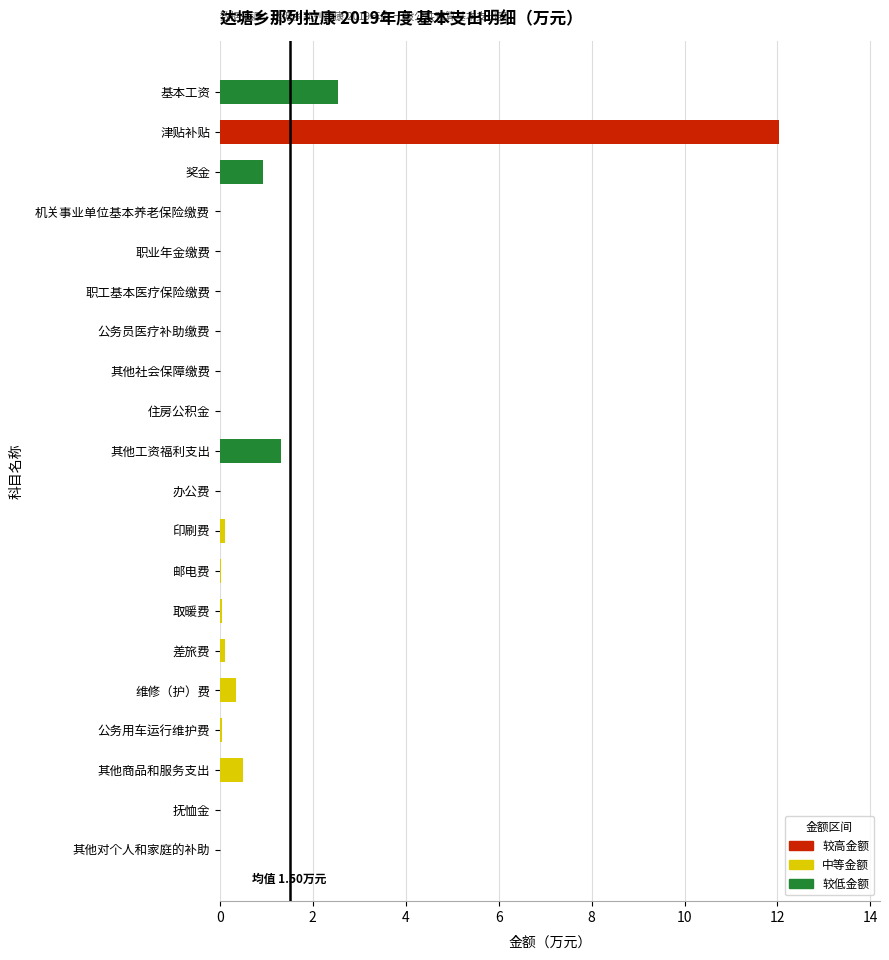

At which label is the value closest to 6?

基本工资